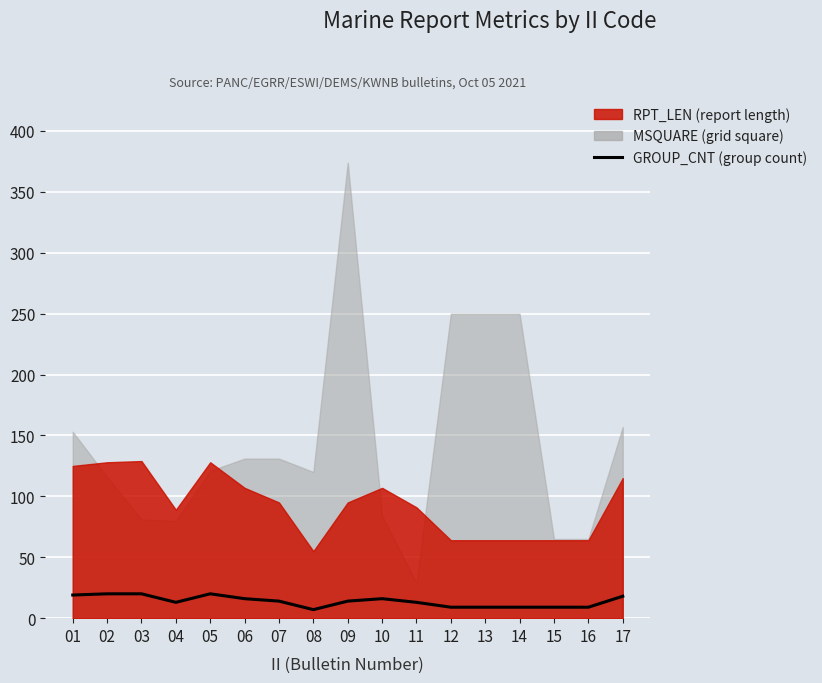

Rank the categories by value from highest to lowest.

02, 03, 05, 01, 17, 06, 10, 07, 09, 04, 11, 12, 13, 14, 15, 16, 08